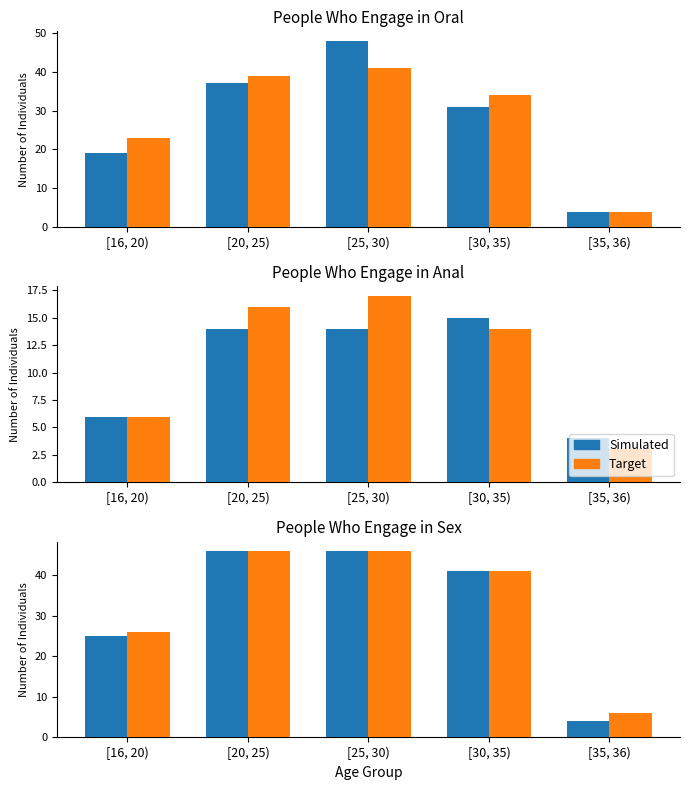

Which series has the largest range (max minus min)?

Simulated